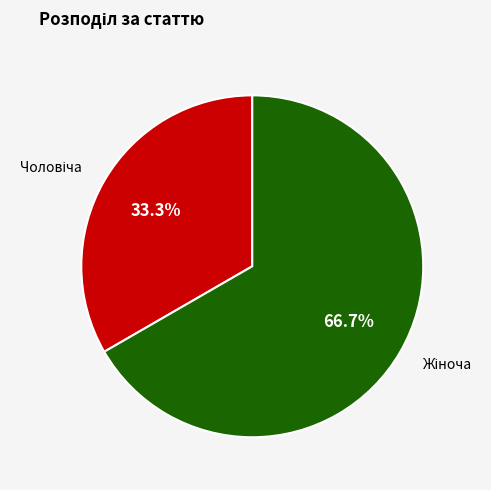

Is there any slice that represents more than half of the pie?

Yes